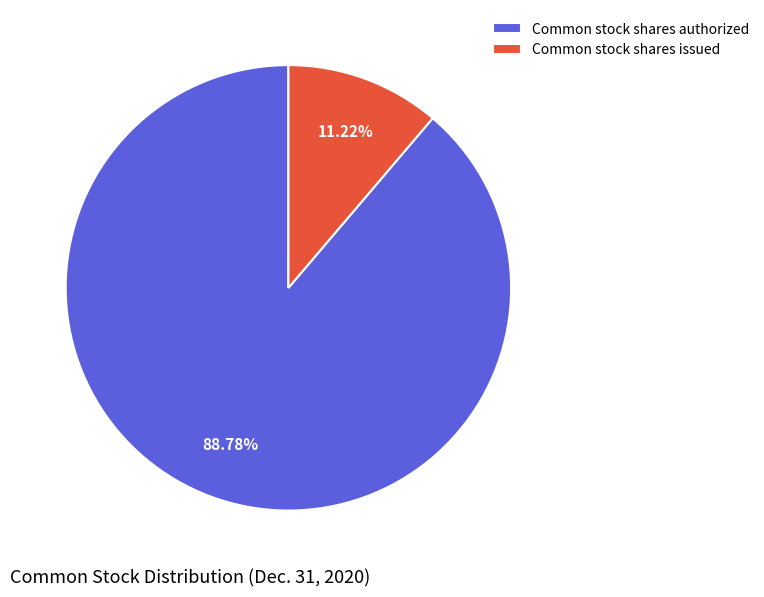

To the nearest percent, what percentage of the pie is Common stock shares issued?

11%